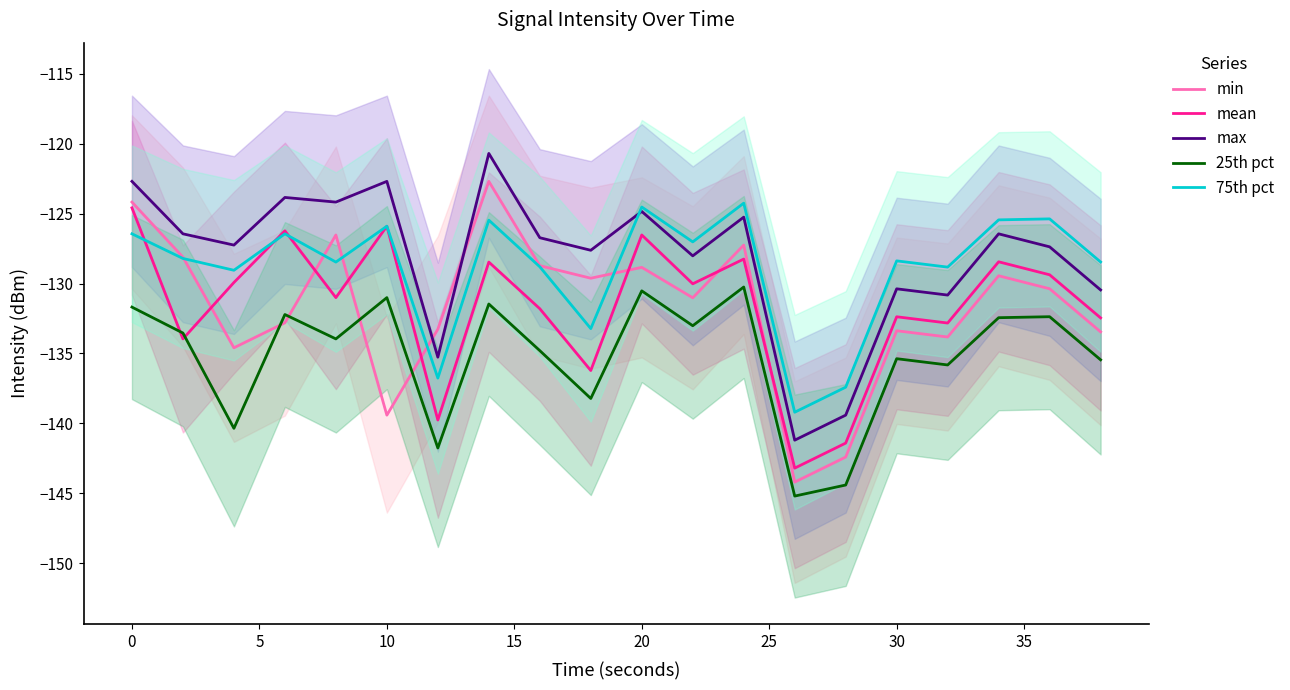

What is the maximum value shown in the chart?

-120.7